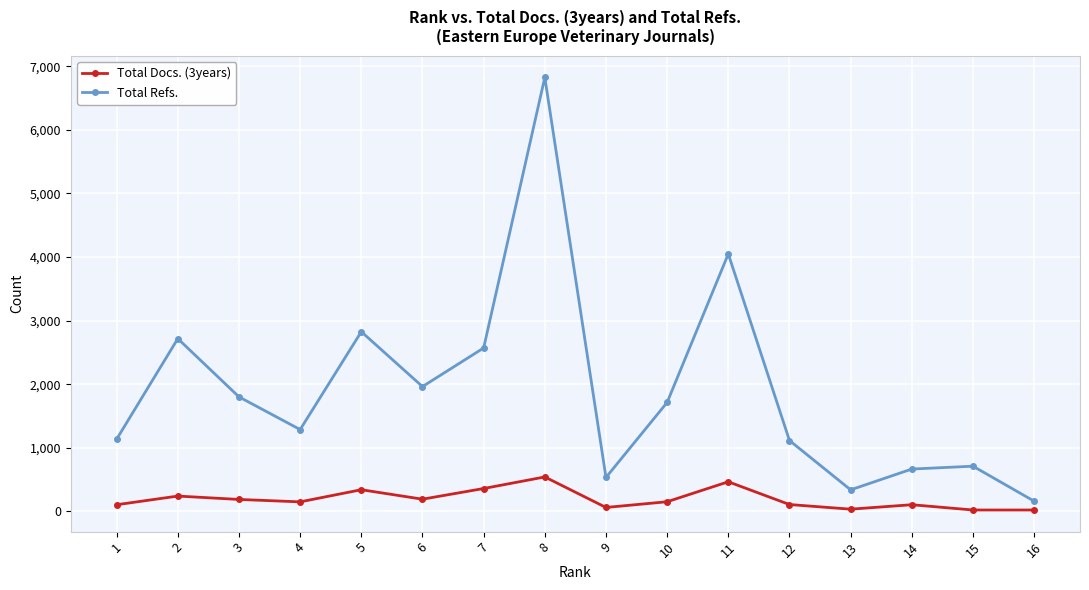

What is the difference between the Total Refs. values at 15 and 8?

6114